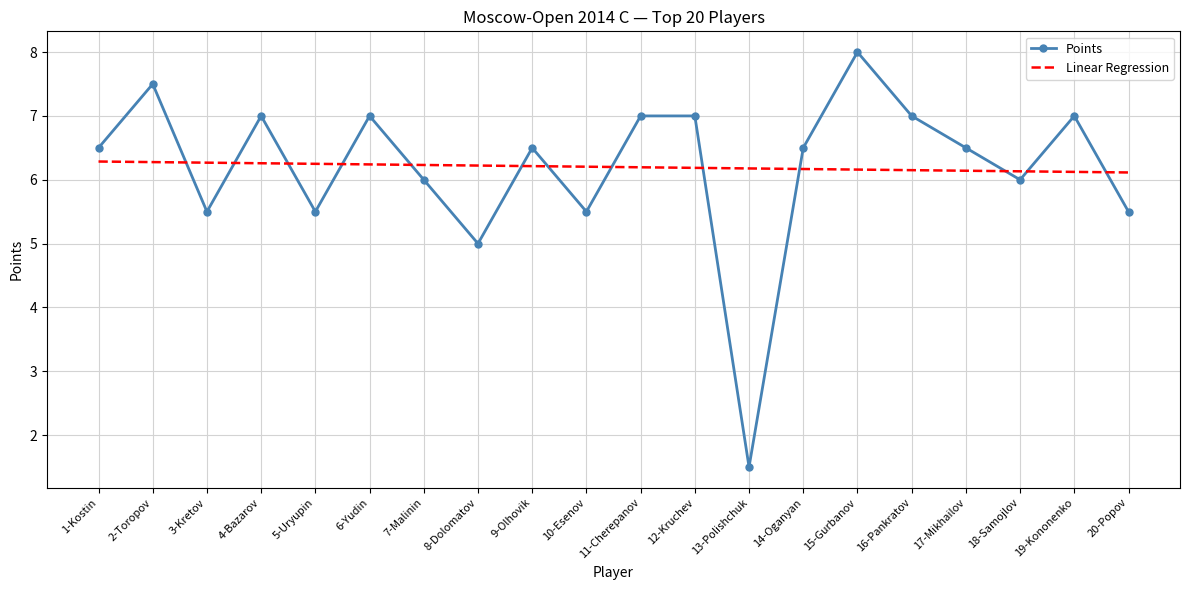

What position from the left is 8-Dolomatov?

8